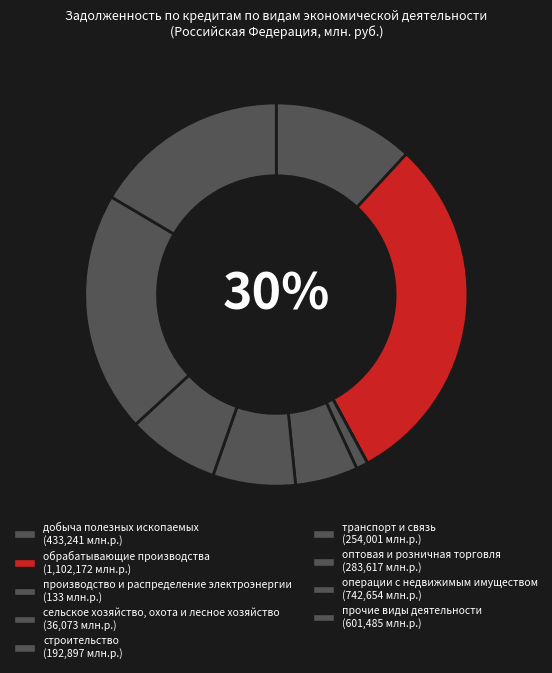

To the nearest percent, what portion does добыча полезных ископаемых represent?

12%